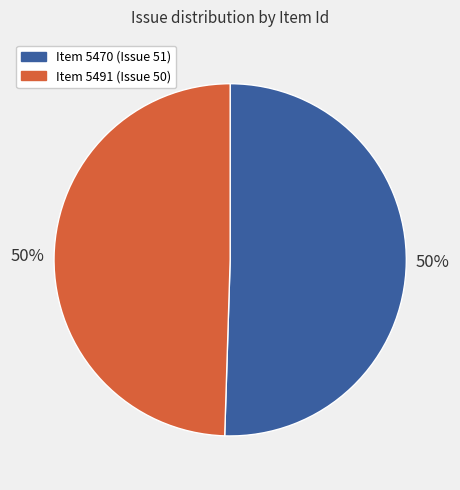

The Item 5491 (Issue 50) slice represents 50% of the pie. True or false?

True